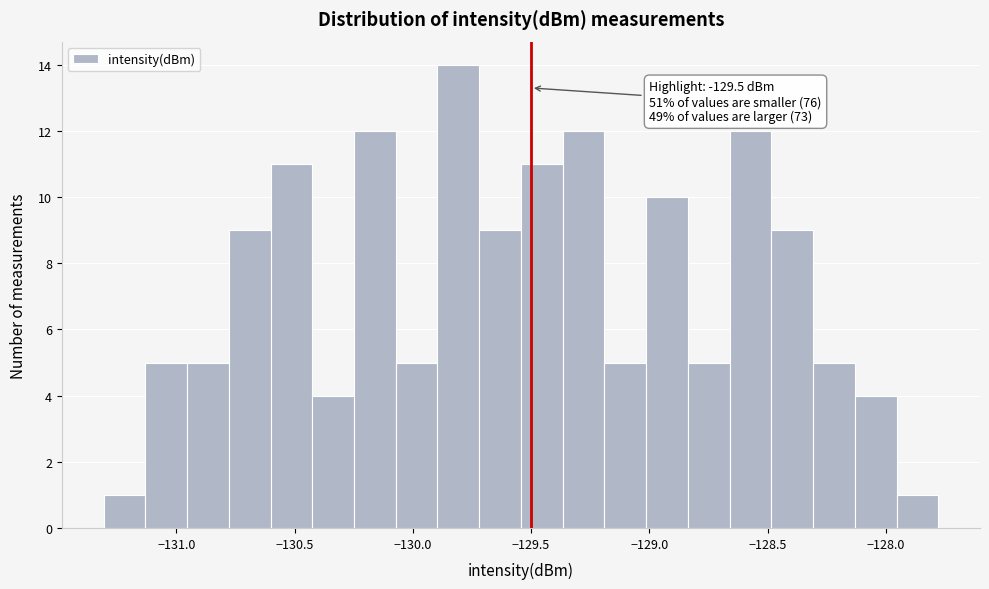

Around what value on the x-axis is the tallest bar? Give the approximate position of its centre, as read against the axis.

-129.80